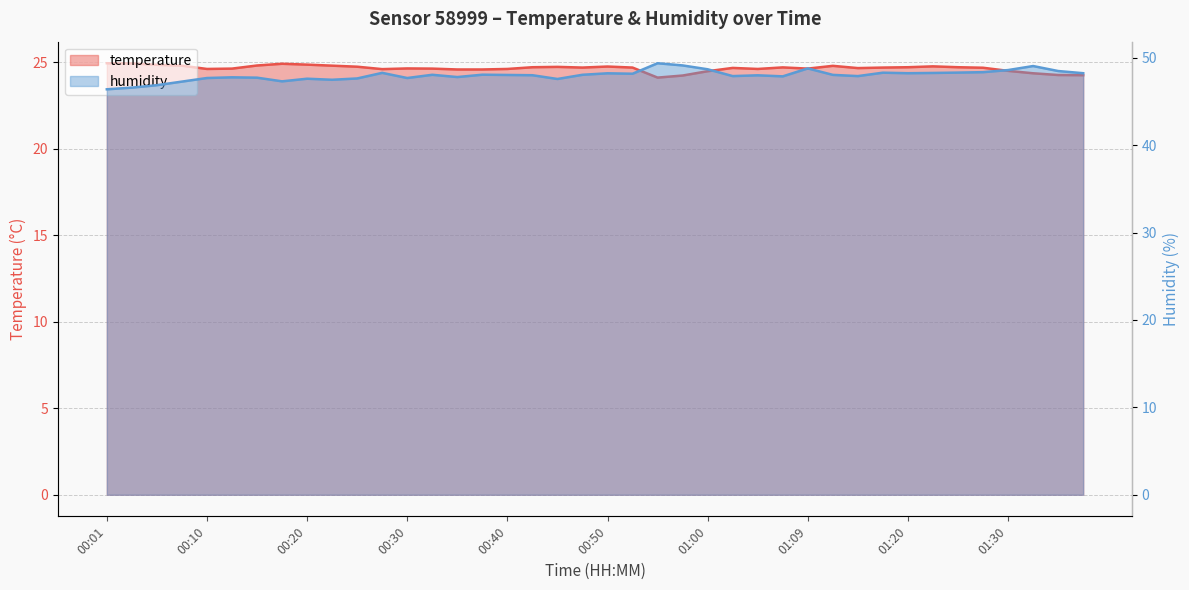

True or false: humidity has more than 0 interior local peaks.

True